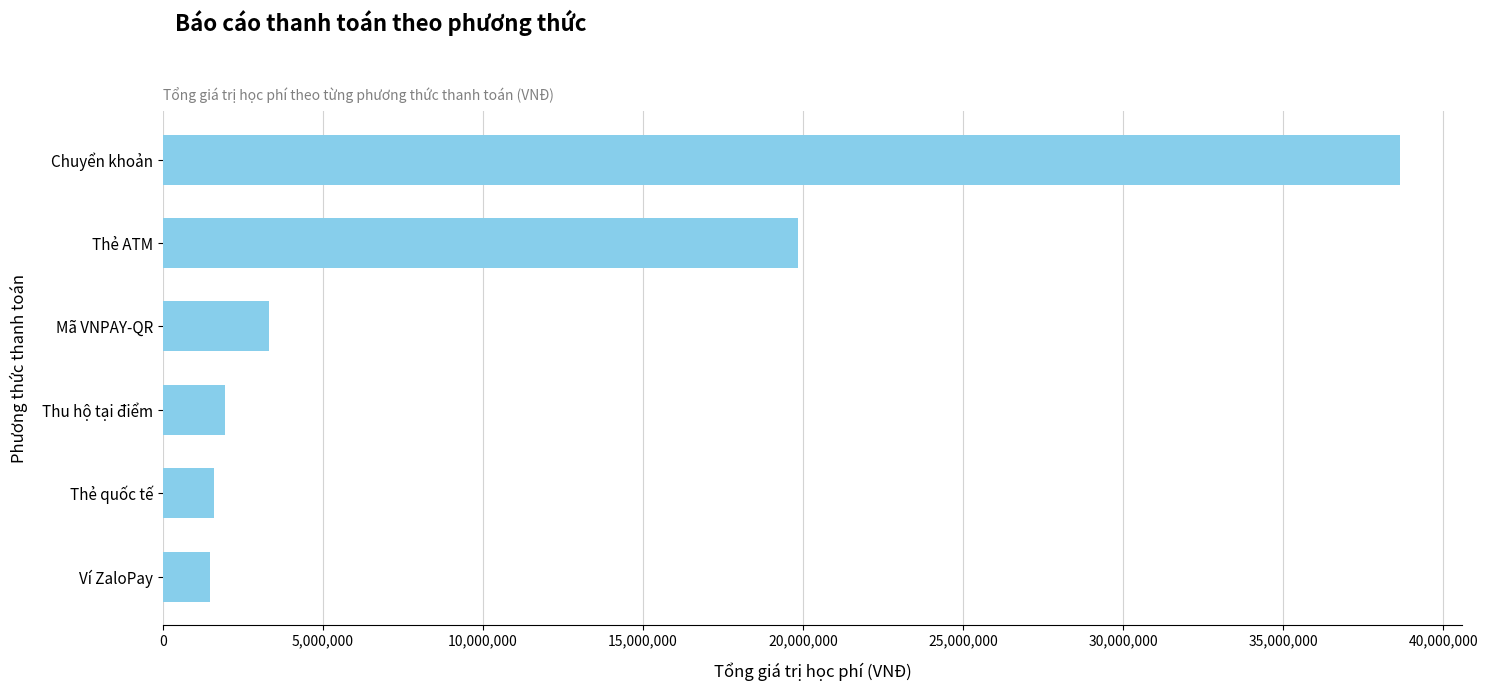

What is the greatest value displayed?

38665000